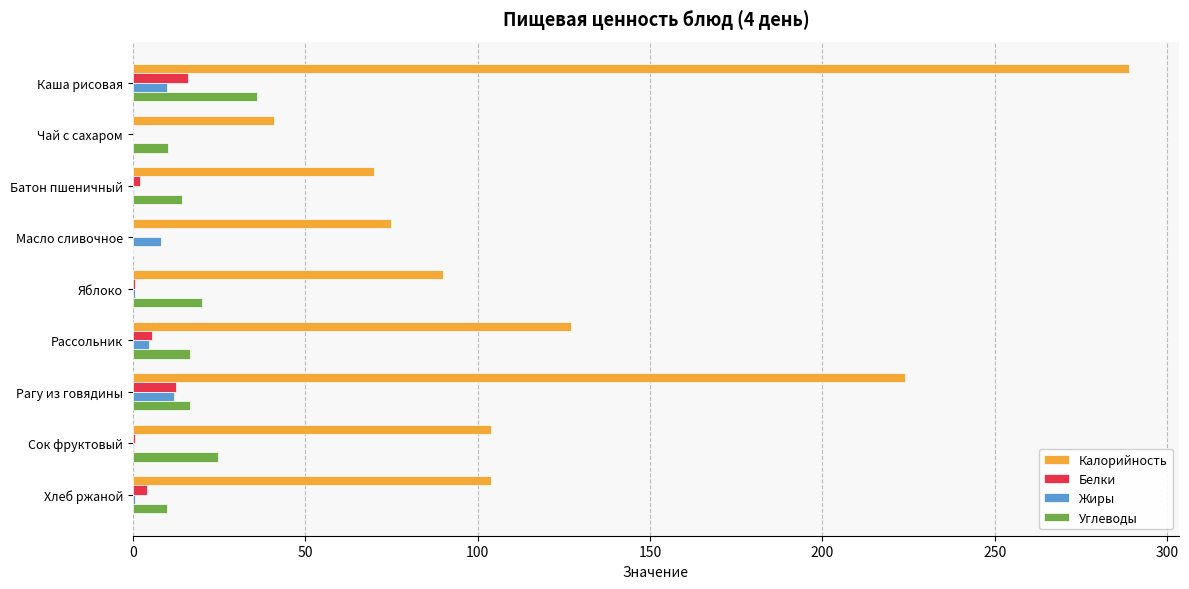

What is the greatest value displayed?

289.0